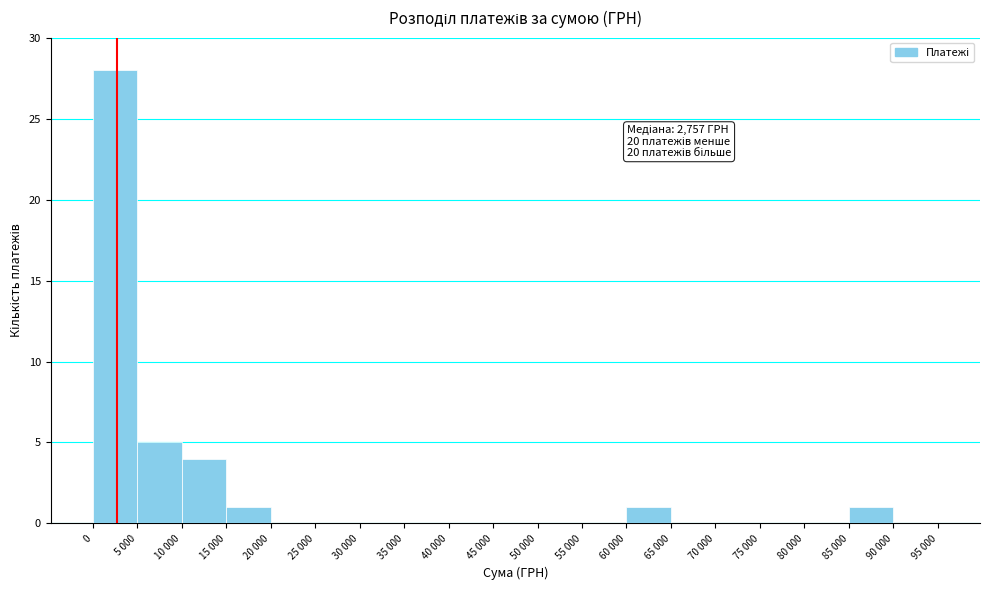

Reading left to right, transcribe all the data shown in this chart.

0=28	5 000=5	10 000=4	15 000=1	20 000=0	25 000=0	30 000=0	35 000=0	40 000=0	45 000=0	50 000=0	55 000=0	60 000=1	65 000=0	70 000=0	75 000=0	80 000=0	85 000=1	90 000=0